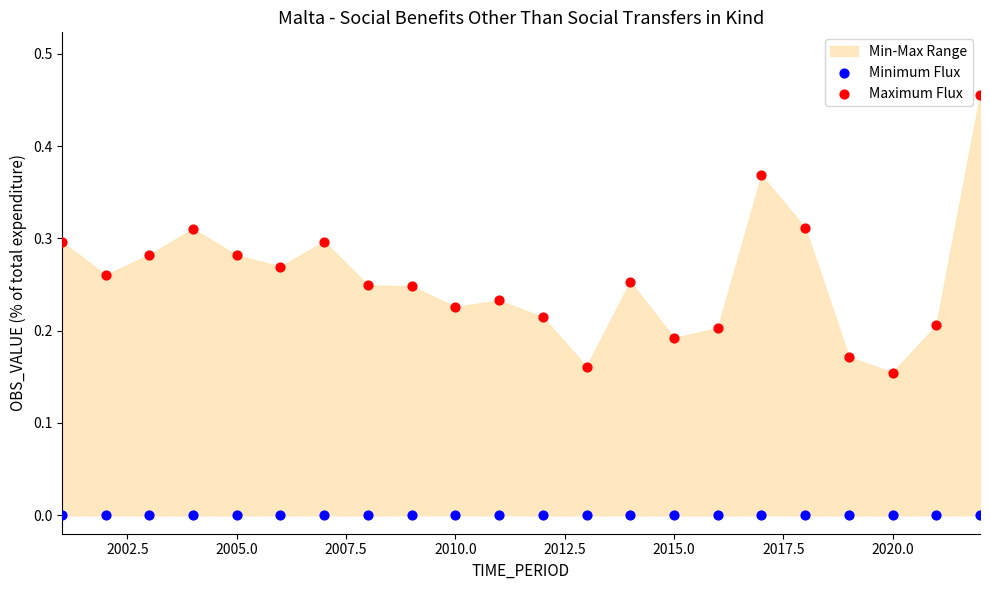

Which series reaches the minimum Y coordinate?

Minimum Flux